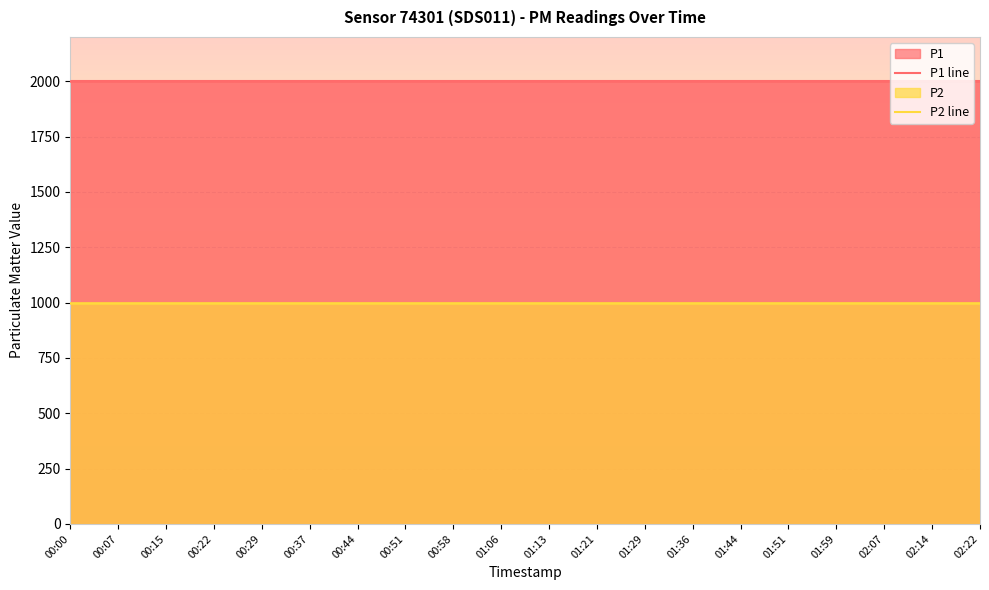

Which series has the largest total across all categories?

P1 line